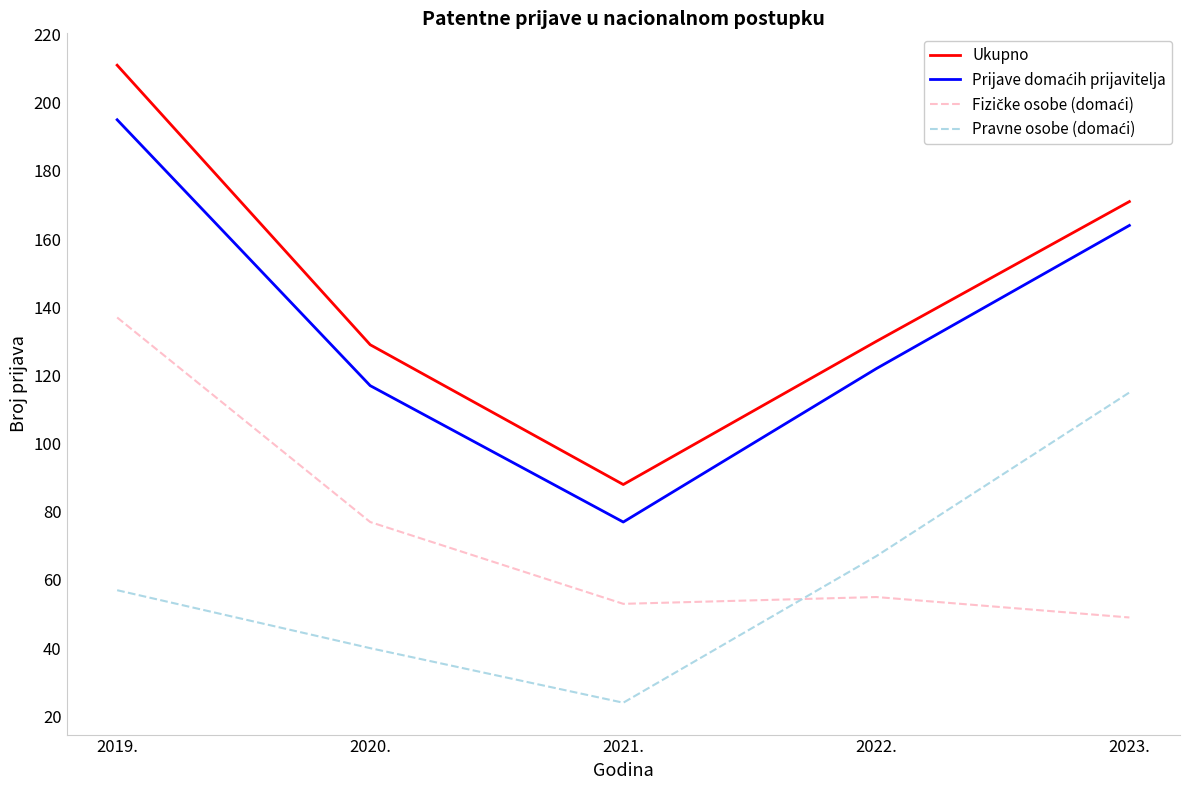

At which category is the sum across all series the highest?

2019.